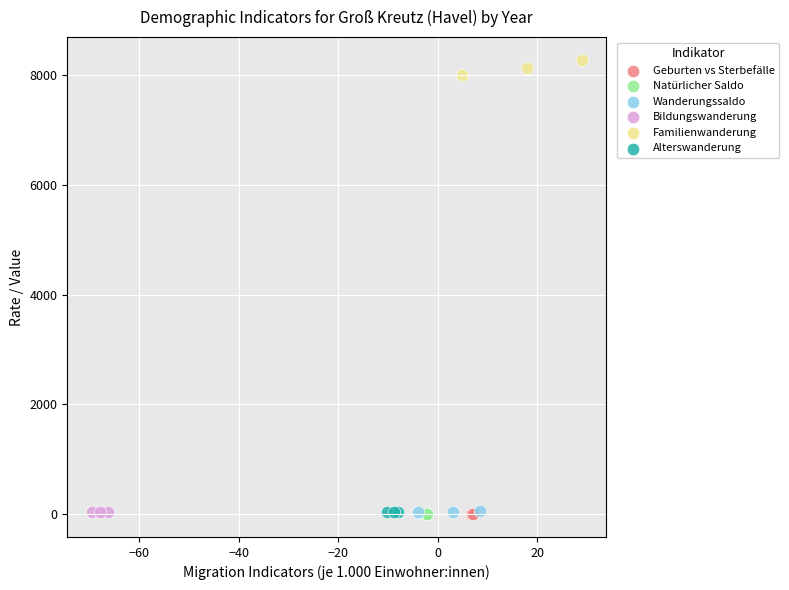

What are all the series names shown in the legend?

Geburten vs Sterbefälle, Natürlicher Saldo, Wanderungssaldo, Bildungswanderung, Familienwanderung, Alterswanderung